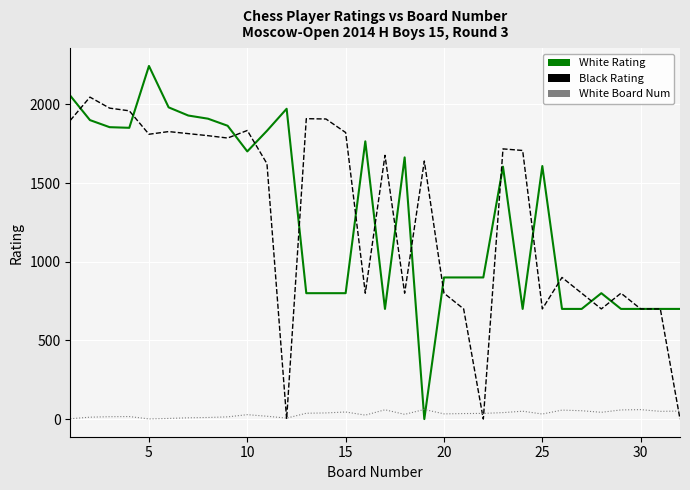

Which series has the largest range (max minus min)?

White Rating